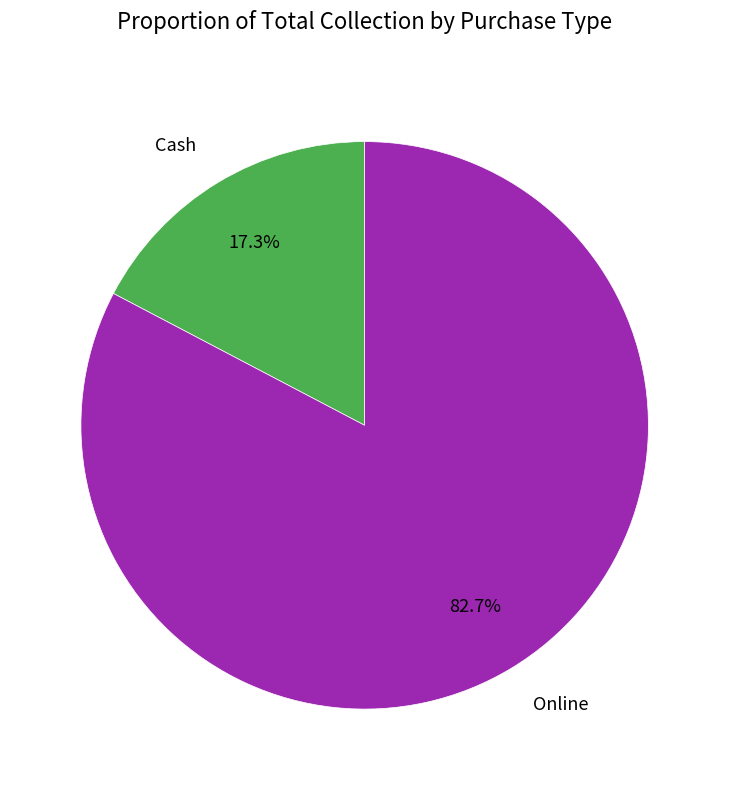

Does any single category account for the majority?

Yes